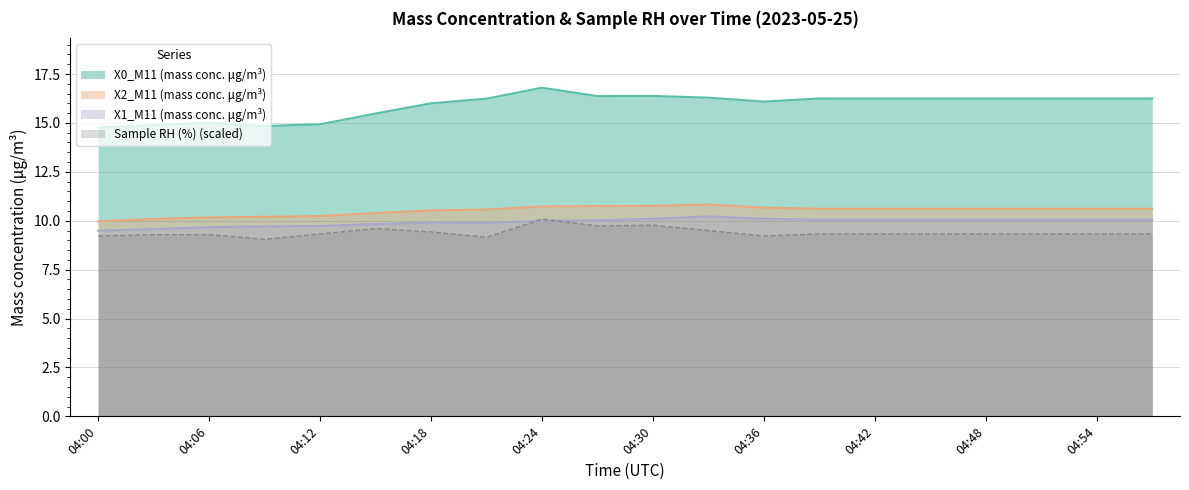

What is the difference between the second highest and minimum values in the X0_M11 (mass conc. μg/m³) series?

1.6